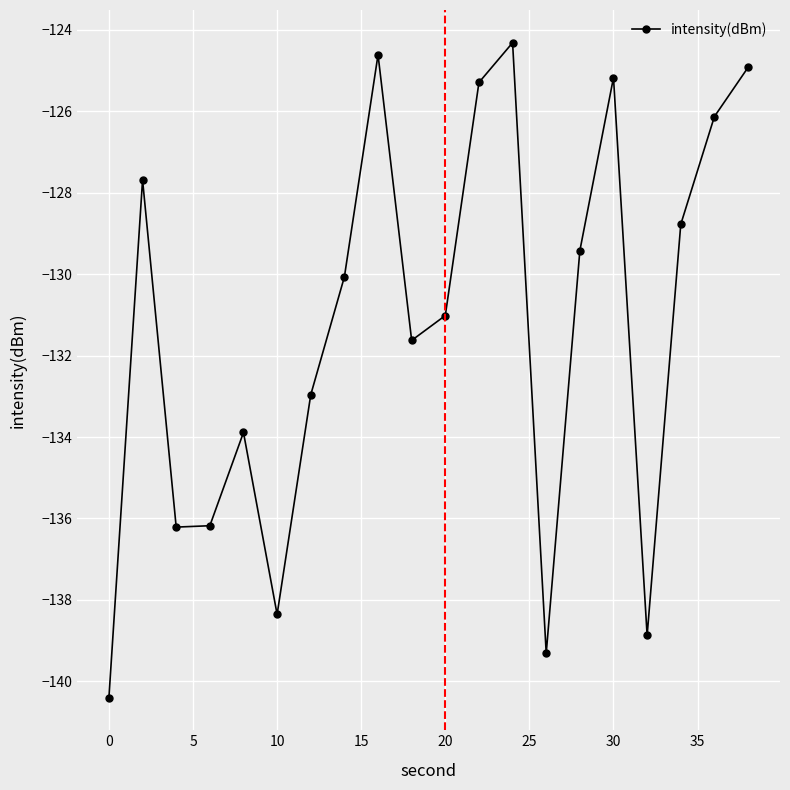

What is the minimum value shown in the chart?

-140.4